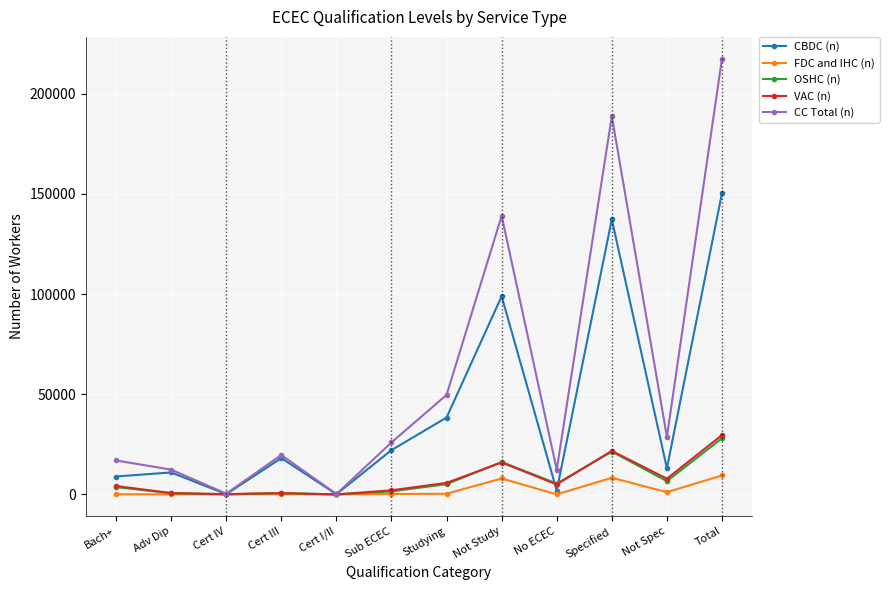

What value does the OSHC (n) series have at Not Study?

16222